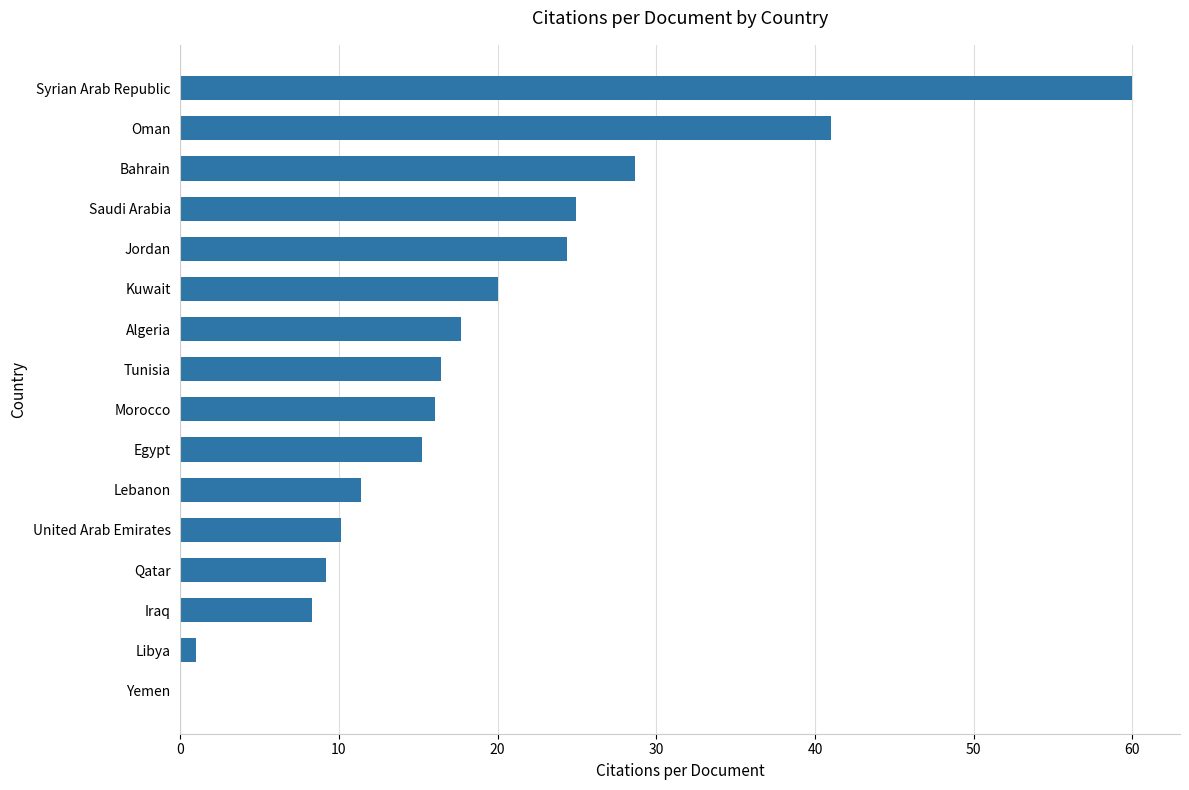

What is the sum of all values?

304.3